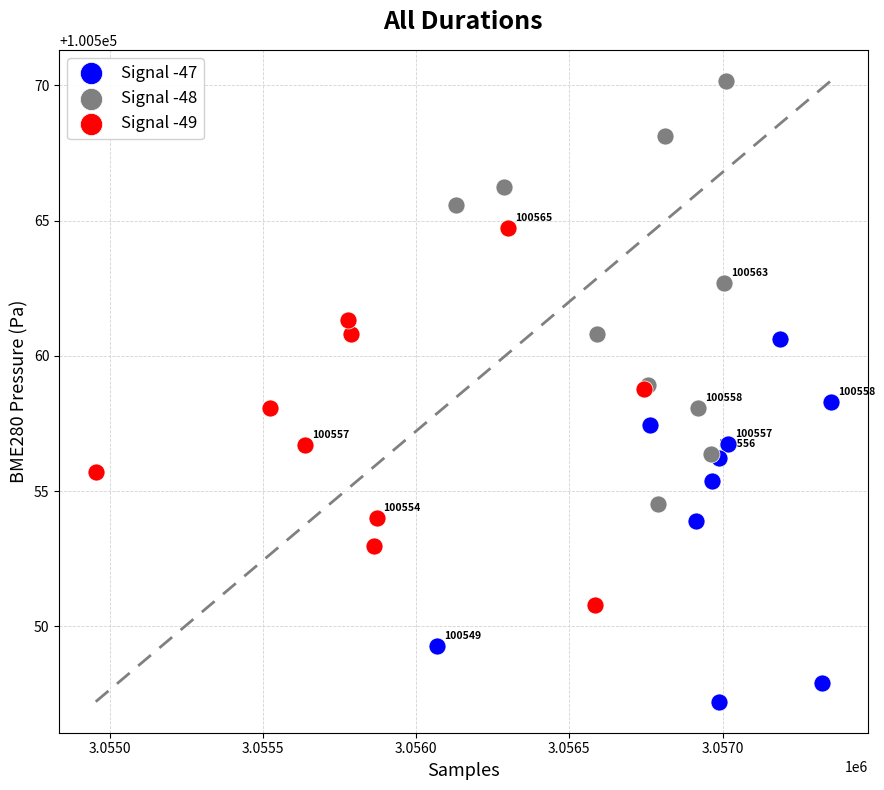

Which series contains the lowest Y value?

Signal -47